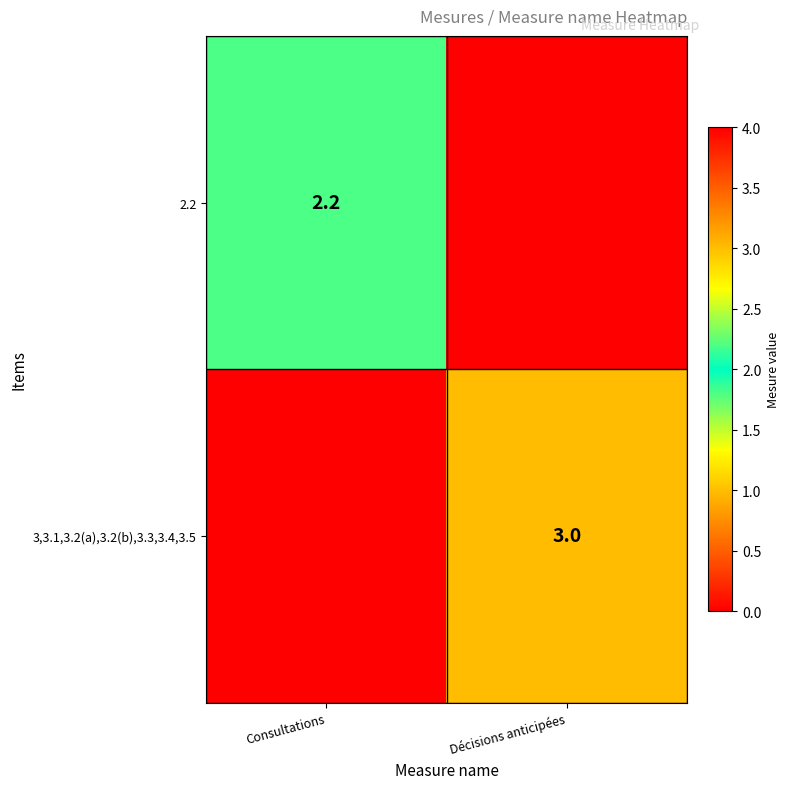

True or false: 2.2 has a value of 0.6 at Consultations.

False